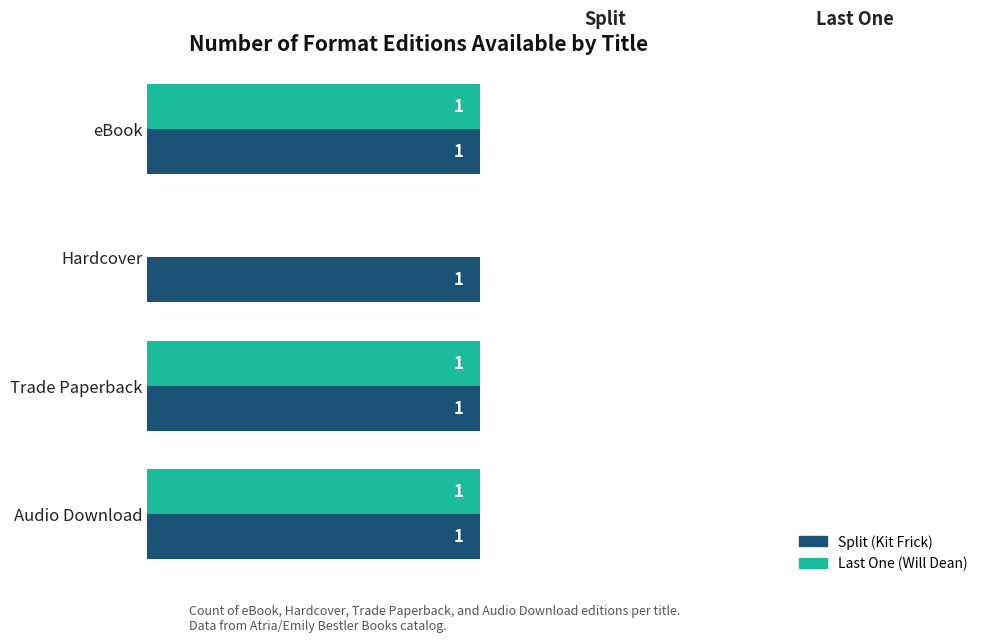

Which series changed the most between Hardcover and Trade Paperback?

Last One (Will Dean)